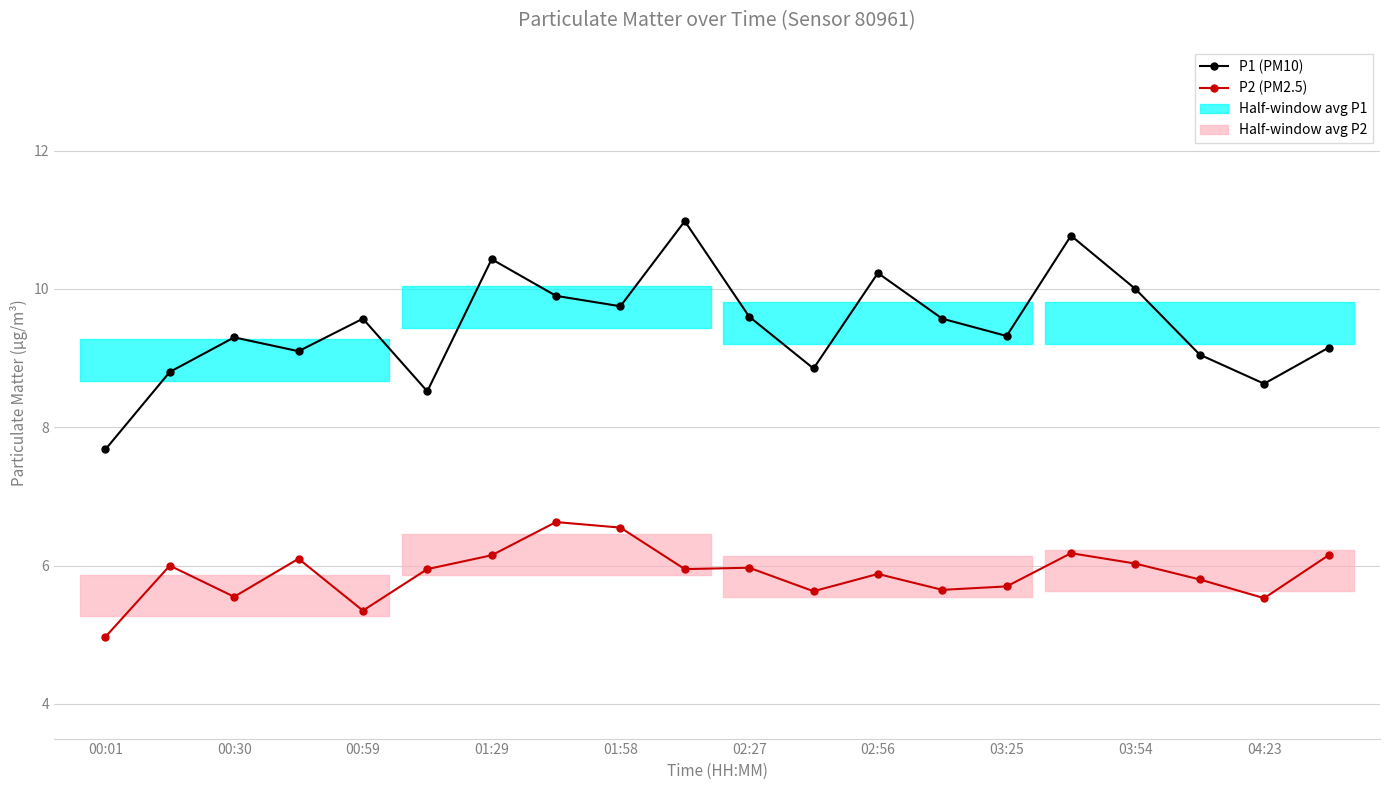

True or false: P2 (PM2.5) and P1 (PM10) cross at least once.

False